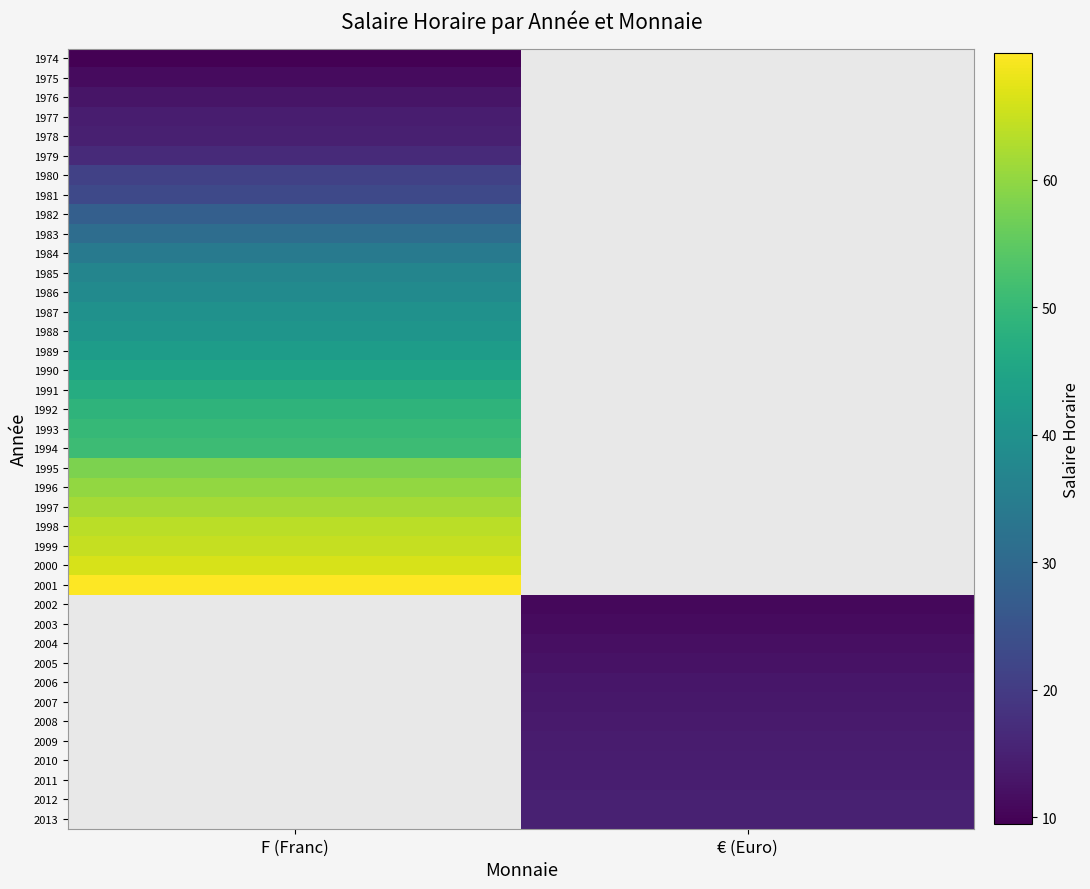

Which category has the highest value in the 1993 series?

F (Franc)